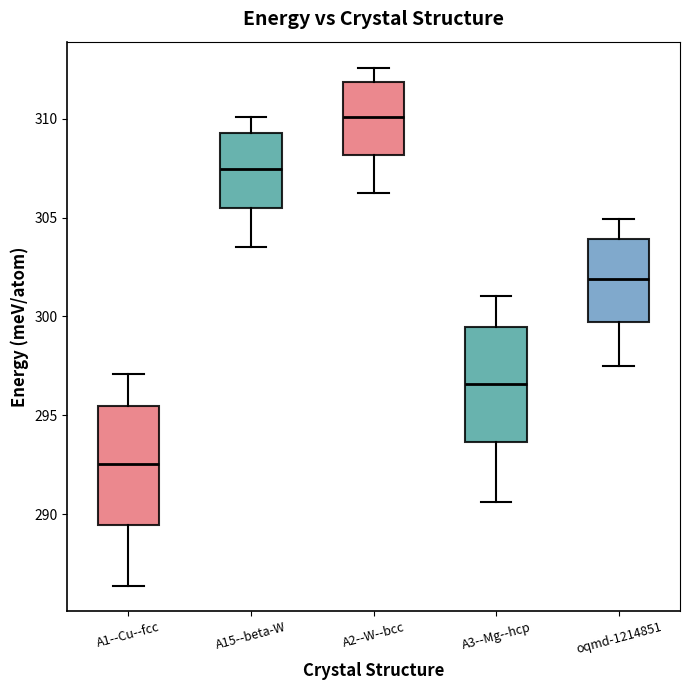

Which box has the lowest median line?

A1--Cu--fcc